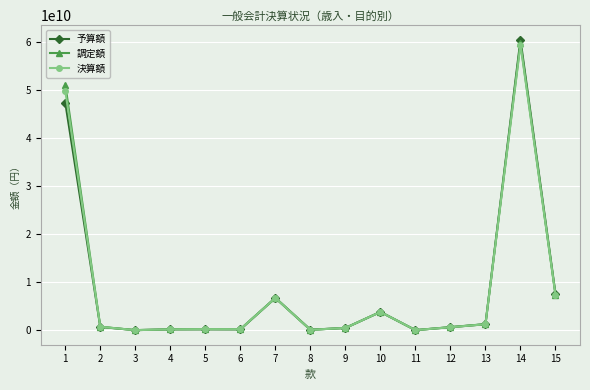

True or false: 決算額 has a value of 496610000 at 9.

True